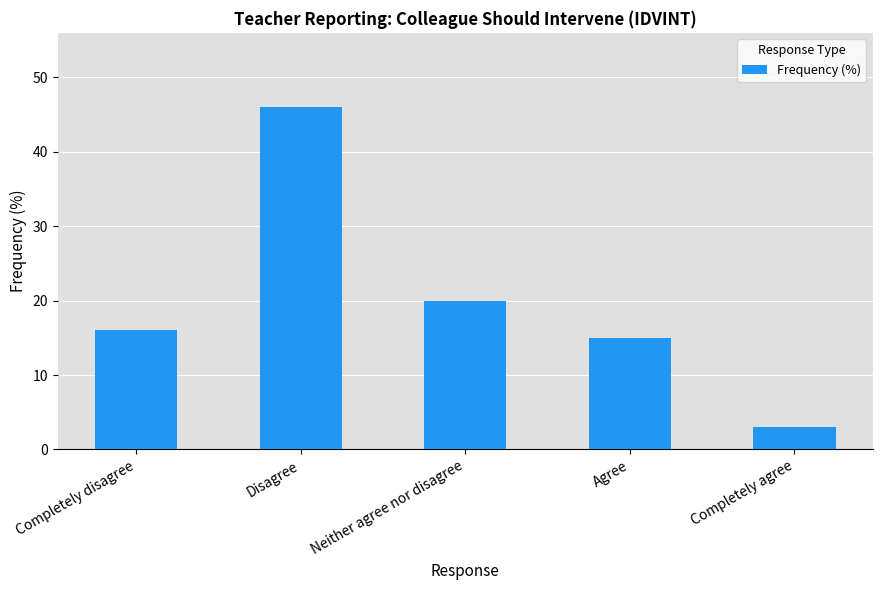

At which category does the chart reach its minimum across all series?

Completely agree